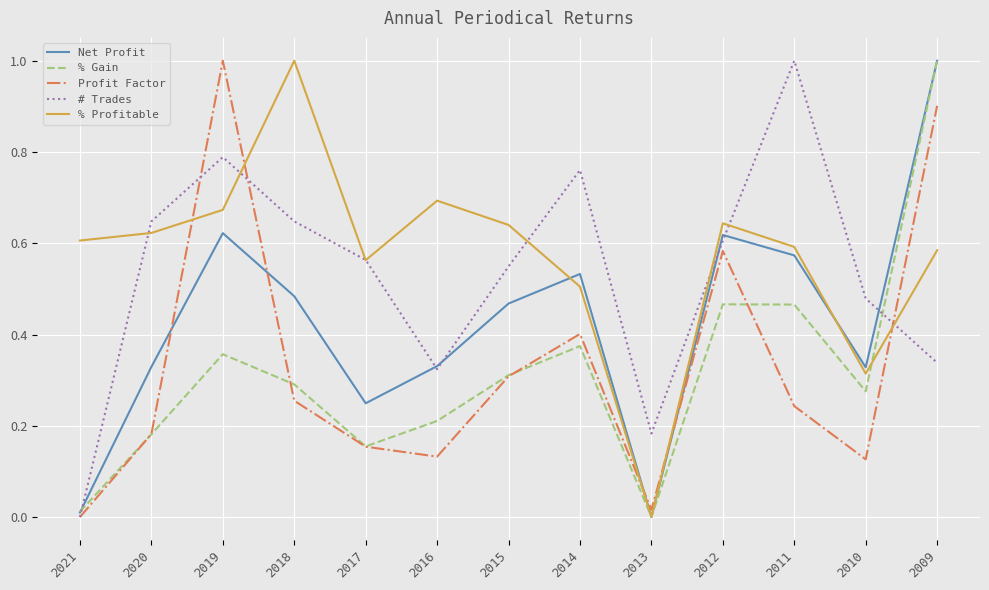

Between 2019 and 2018, which series saw the biggest shift?

Profit Factor